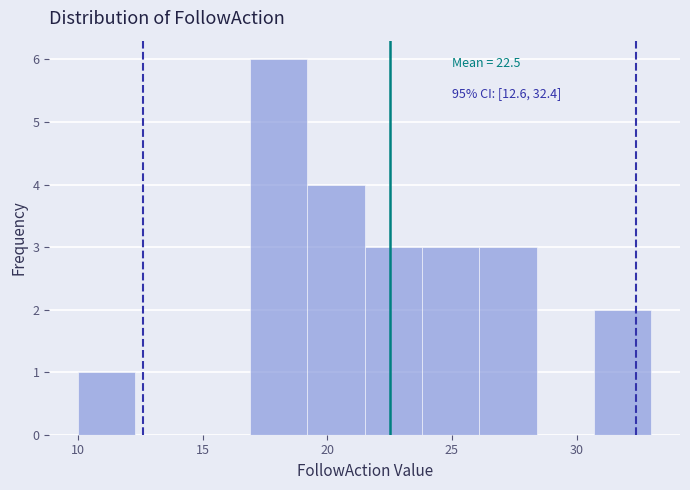

Over which range of the x-axis is the bar tallest?

16.9 to 19.2